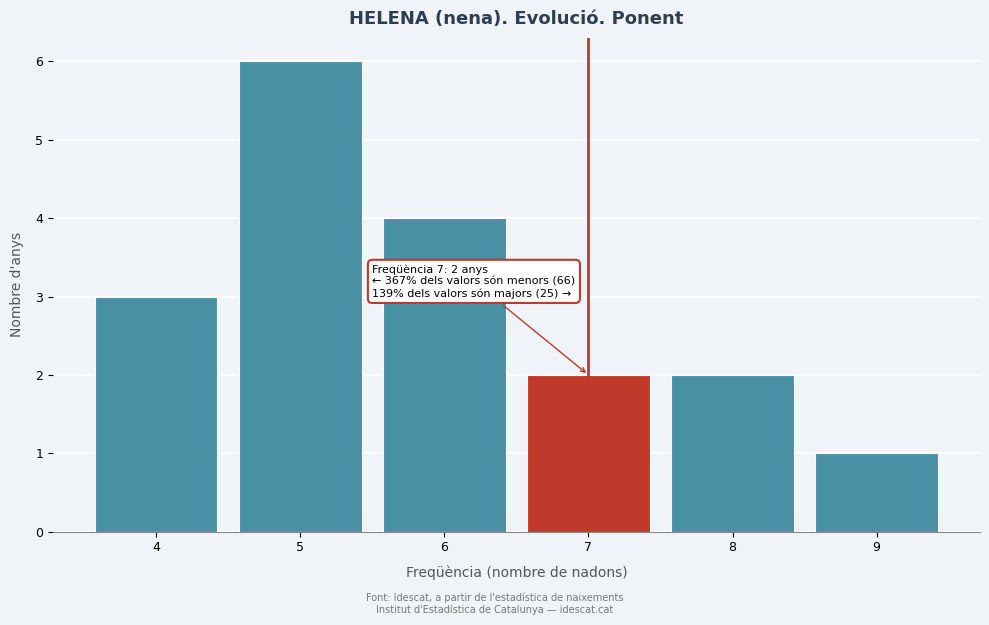

Which range on the x-axis has the tallest bar?

4.5 to 5.5